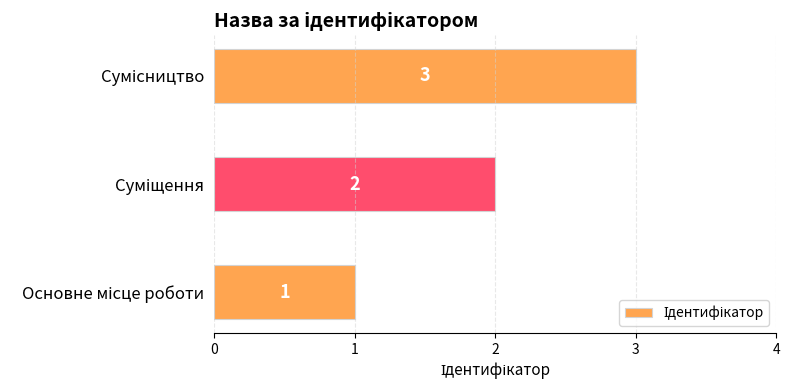

What is the greatest value displayed?

3